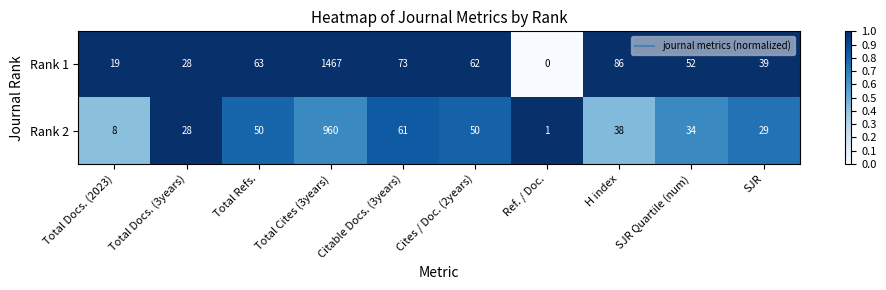

The value of Rank 1 at Total Refs. is 63. True or false?

True